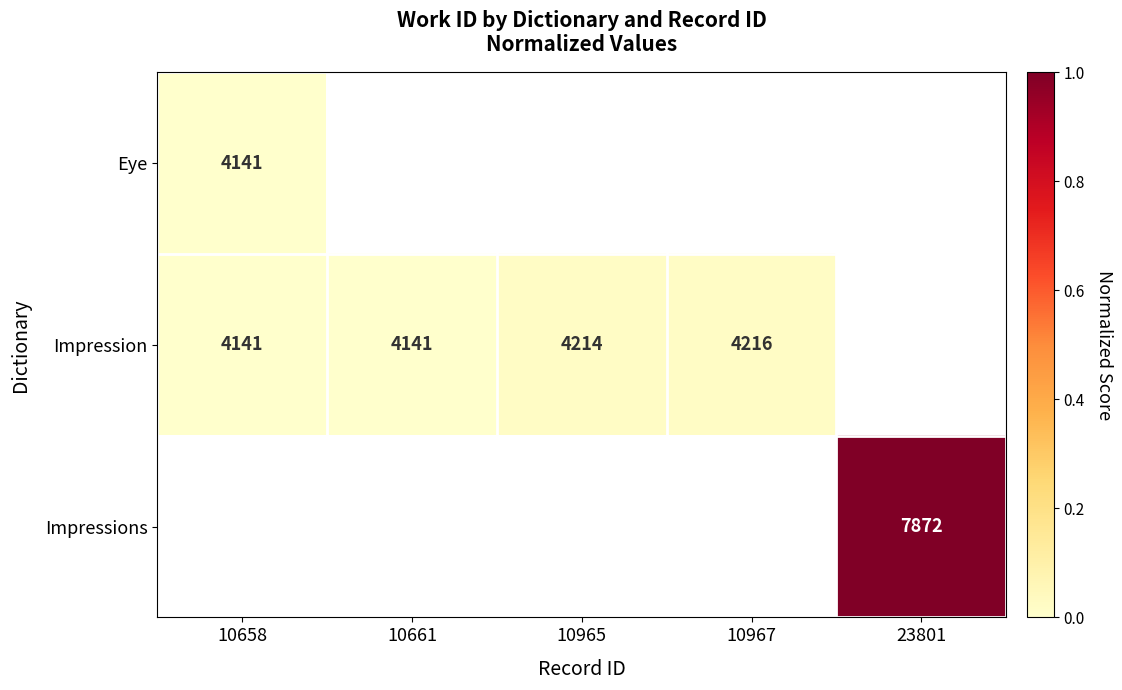

Is it true that Impressions equals 4584 at 23801?

False